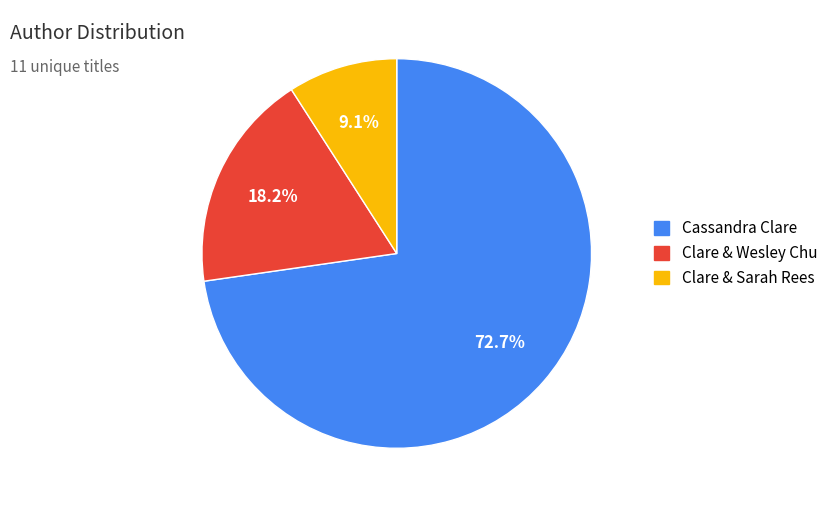

What is the ratio of the value at Cassandra Clare to the value at Clare & Wesley Chu?

4.0